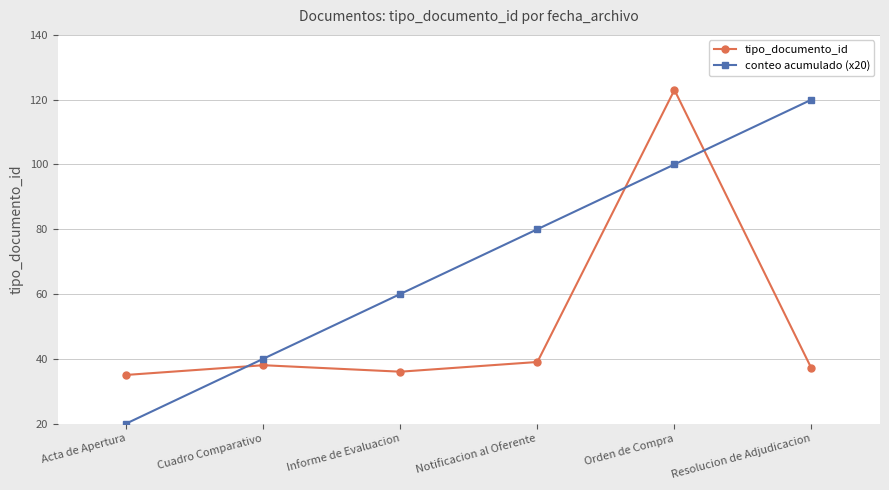

What is the label of the 6th point from the left?

Resolucion de Adjudicacion